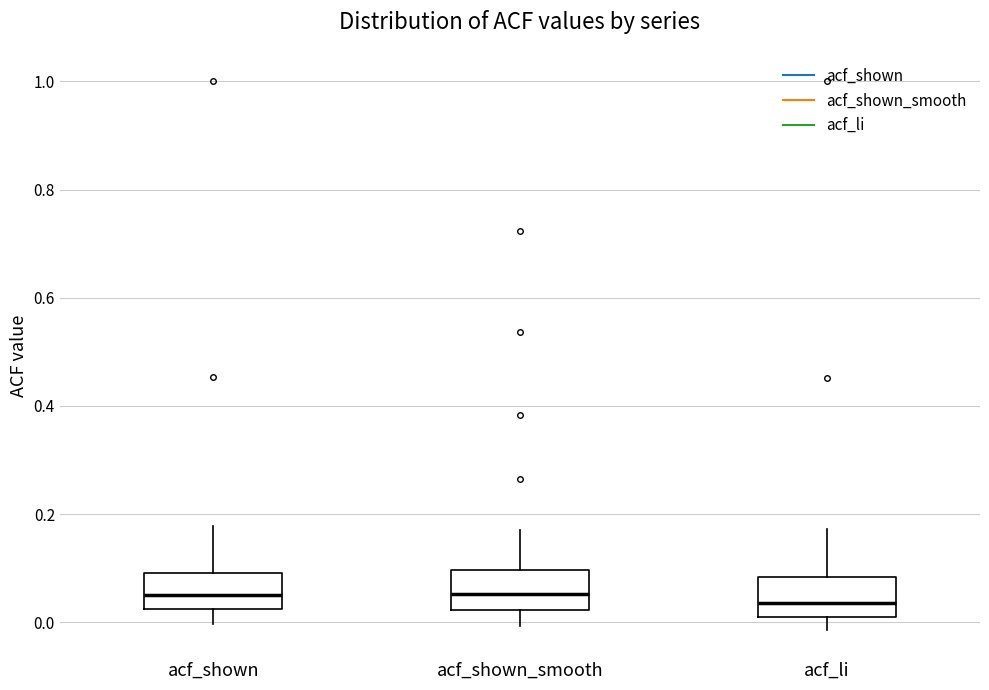

Reading left to right, transcribe this box plot: for each box, give where its median line is, the range the box spans, and where its two whiskers end, as read against the y-axis. The values are not printed on the chart, so give them approximately, as read against the axis.

acf_shown: median 0.06, box 0.02 to 0.10, whiskers 0.00 to 0.18
acf_shown_smooth: median 0.06, box 0.02 to 0.10, whiskers 0.00 to 0.18
acf_li: median 0.04, box 0.00 to 0.08, whiskers -0.02 to 0.18